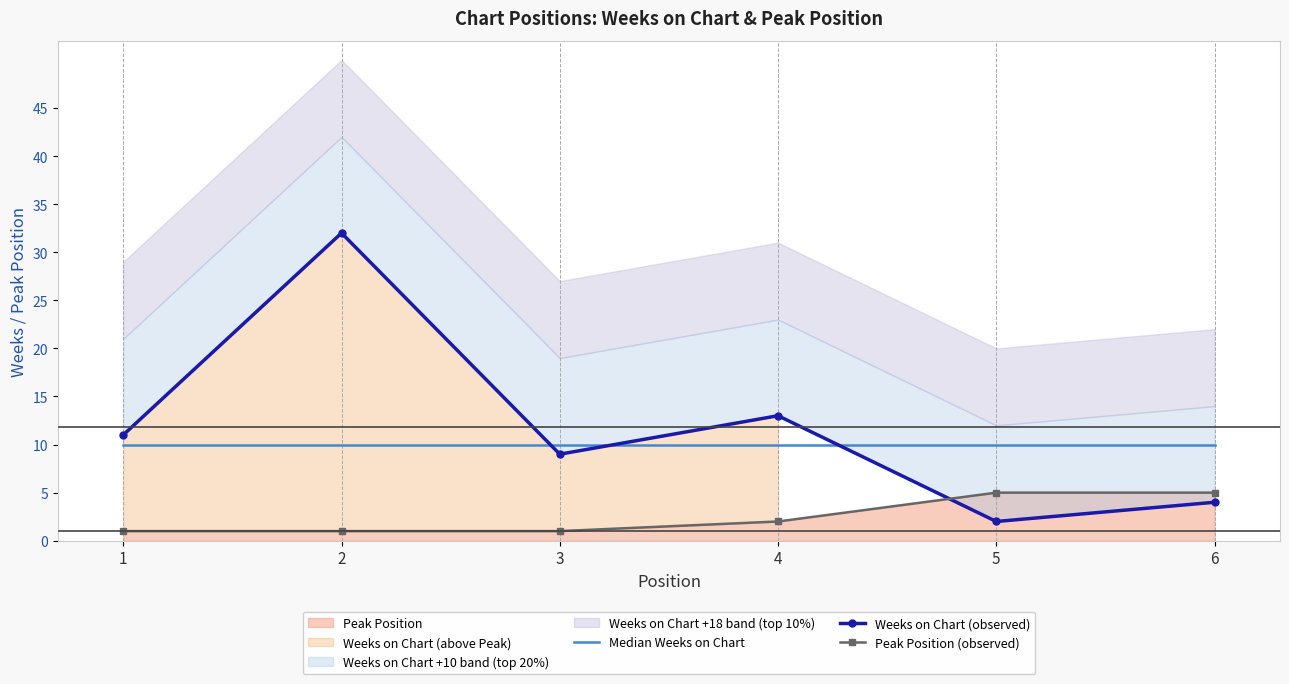

Which series has the largest range (max minus min)?

Weeks on Chart (observed)